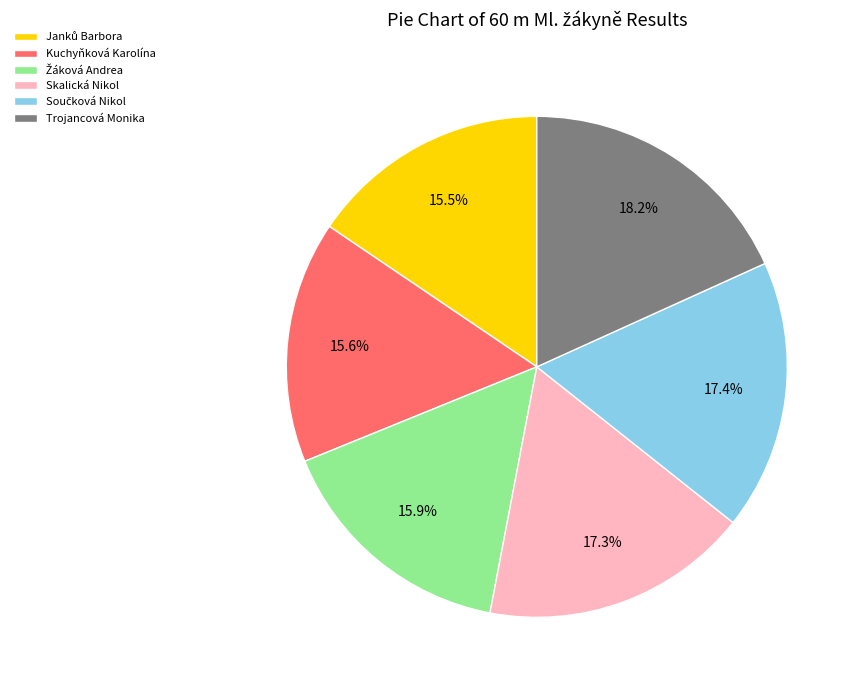

Count the number of slices in the pie.

6